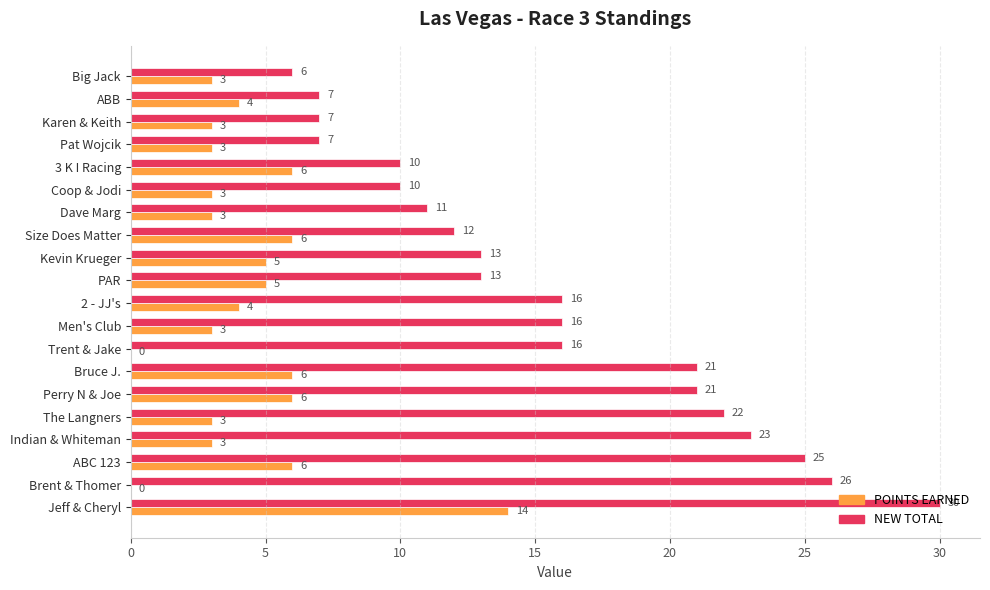

Read the NEW TOTAL value at The Langners, to the nearest 5.

20